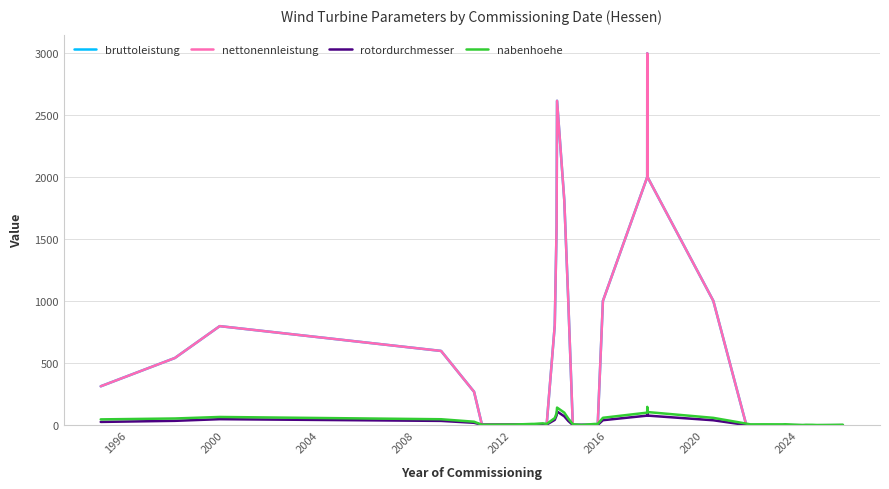

What is the smallest value displayed?

0.6